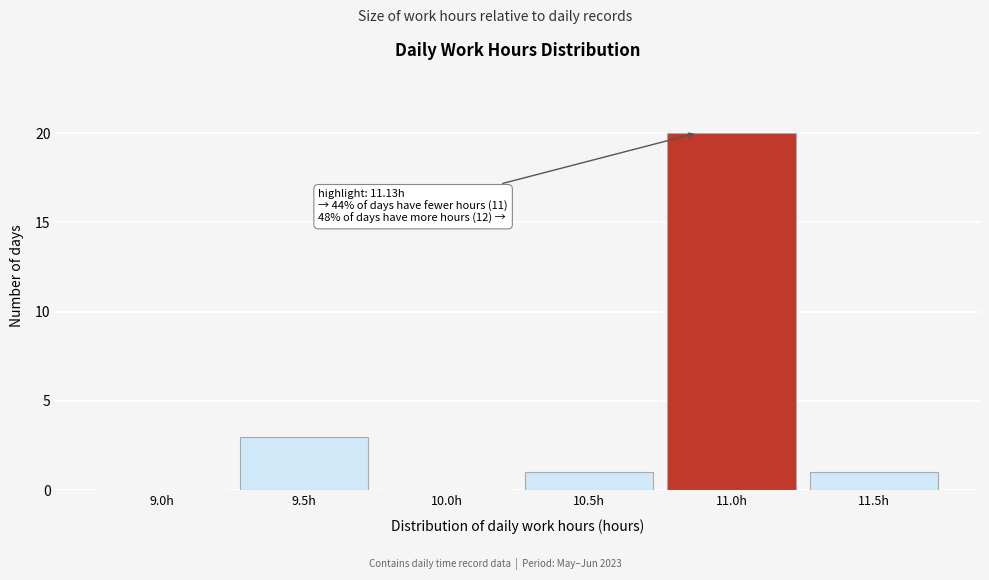

Reading right to left, extract all data points from this chart.

11.5h=1	11.0h=20	10.5h=1	10.0h=0	9.5h=3	9.0h=0